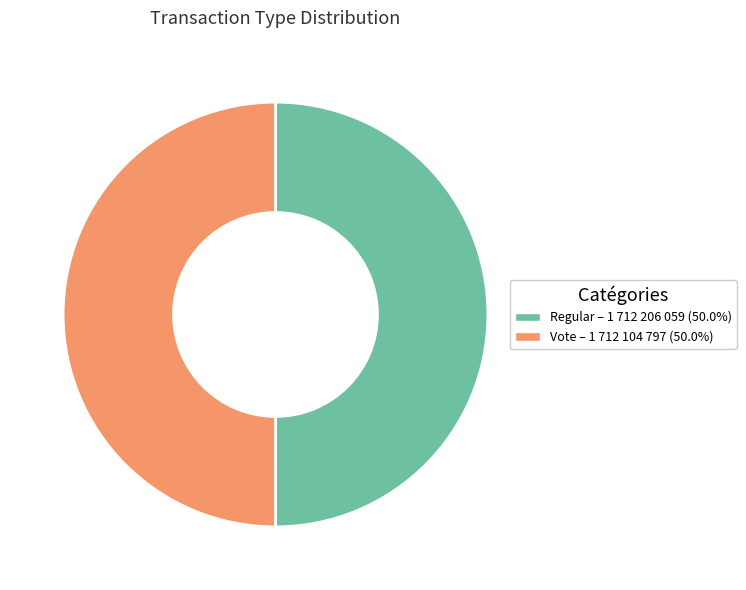

What is the ratio of the value at Vote to the value at Regular?

1.0